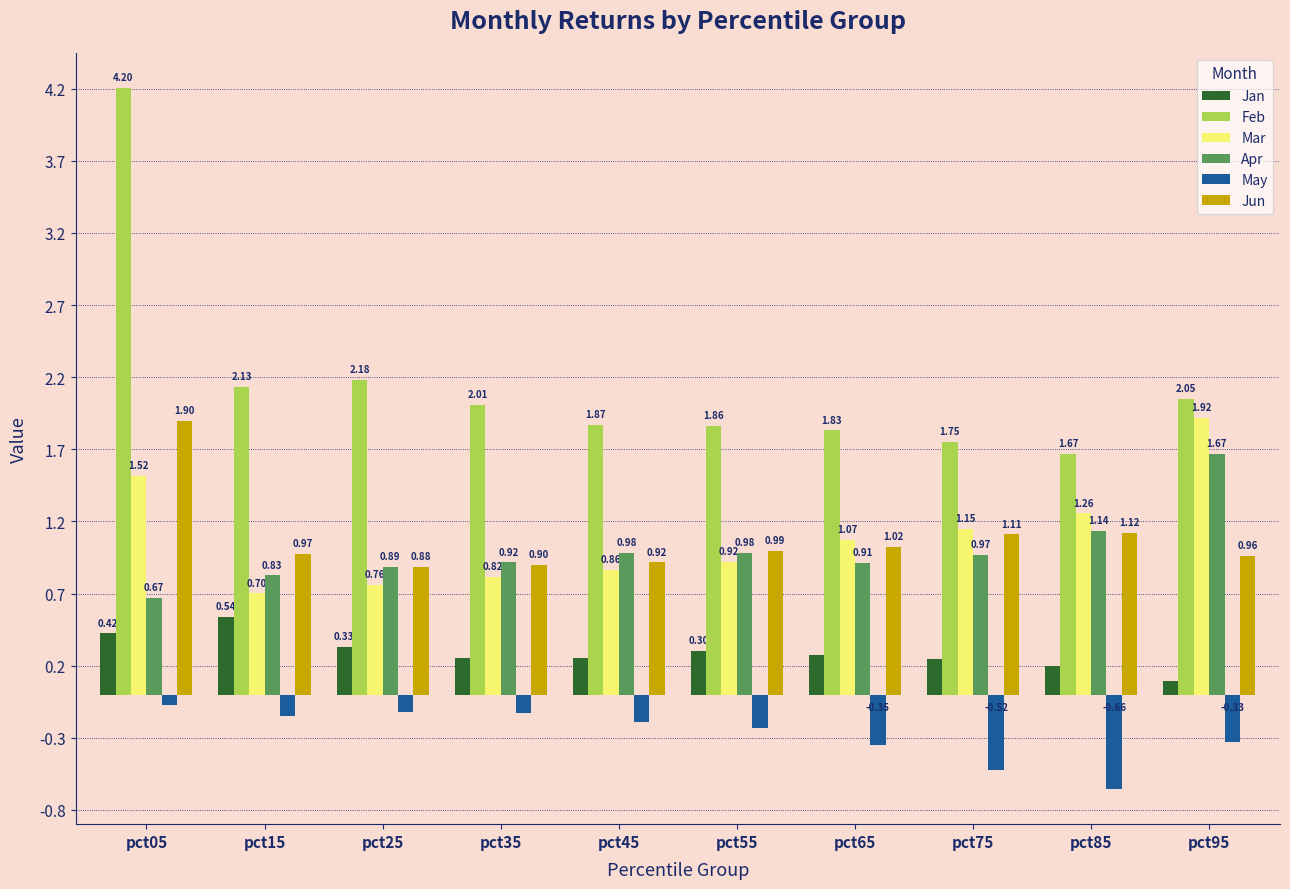

Between pct25 and pct85, which series saw the biggest shift?

May